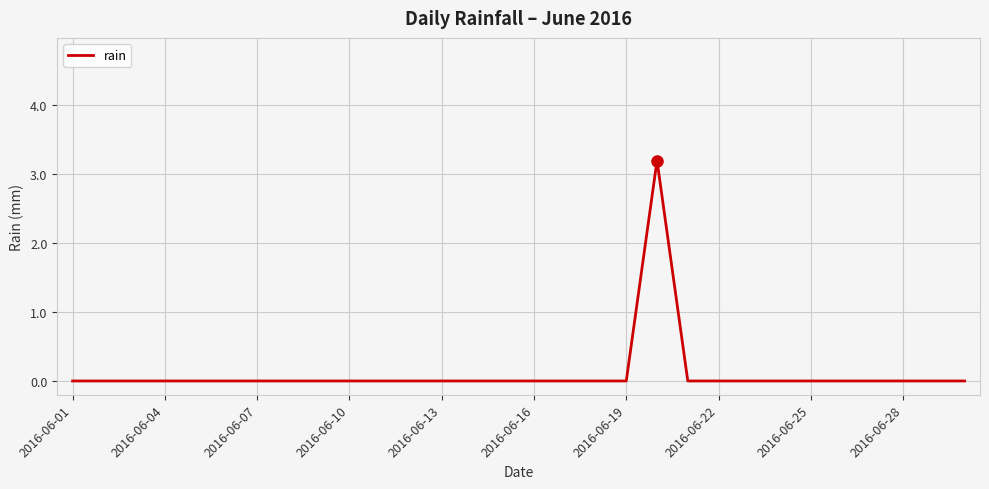

What is the average value?

0.1